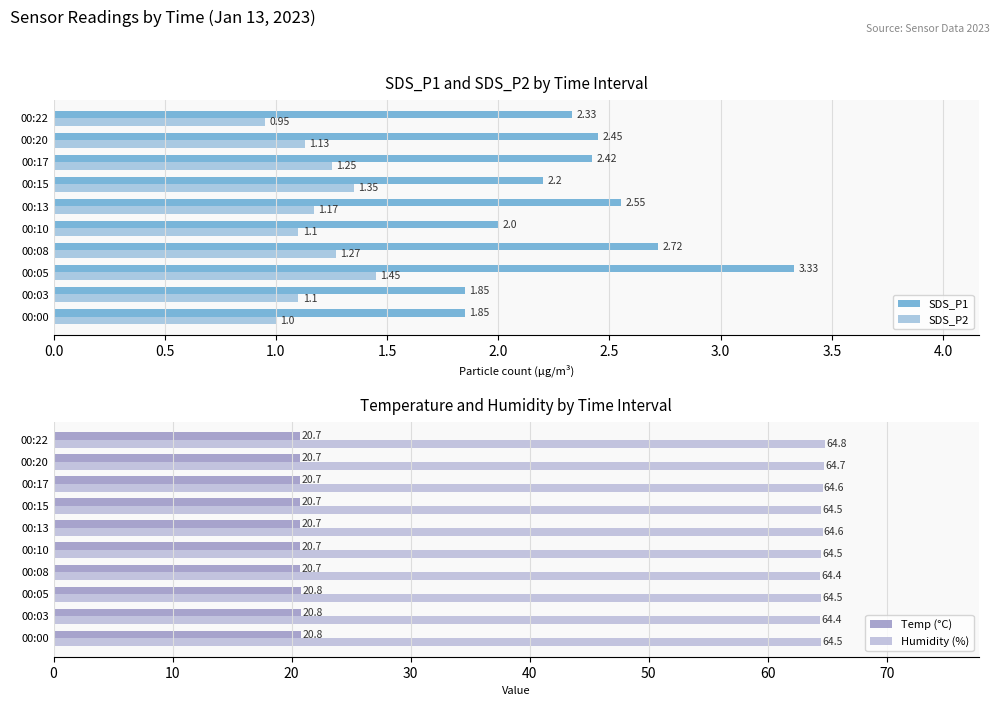

What is the difference between the maximum and minimum values in the SDS_P2 series?

0.5